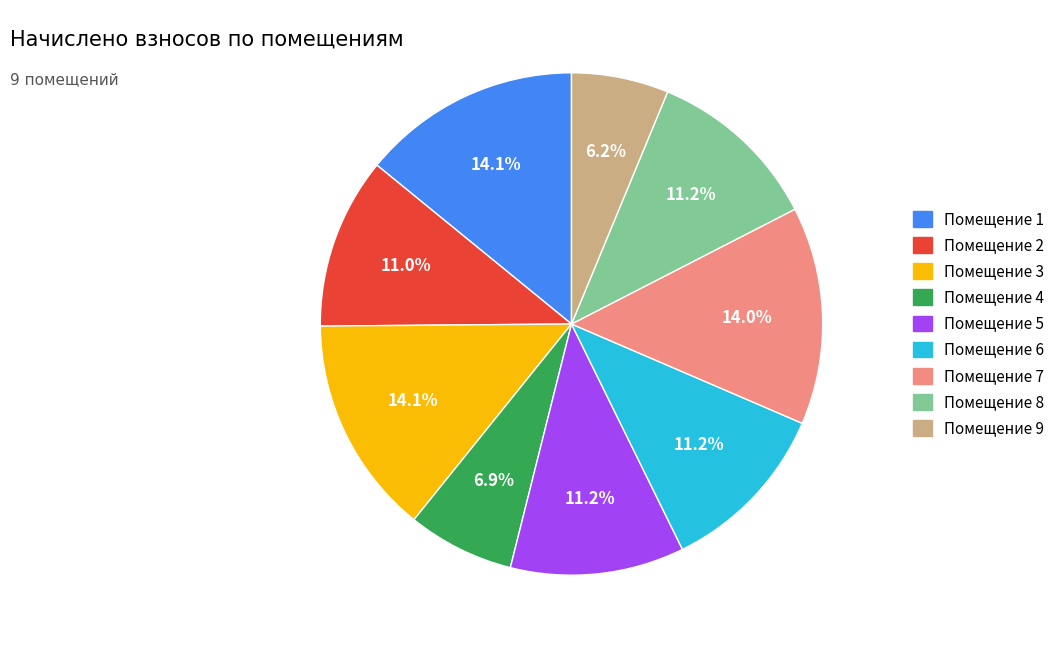

Which slice is the smallest?

Помещение 9